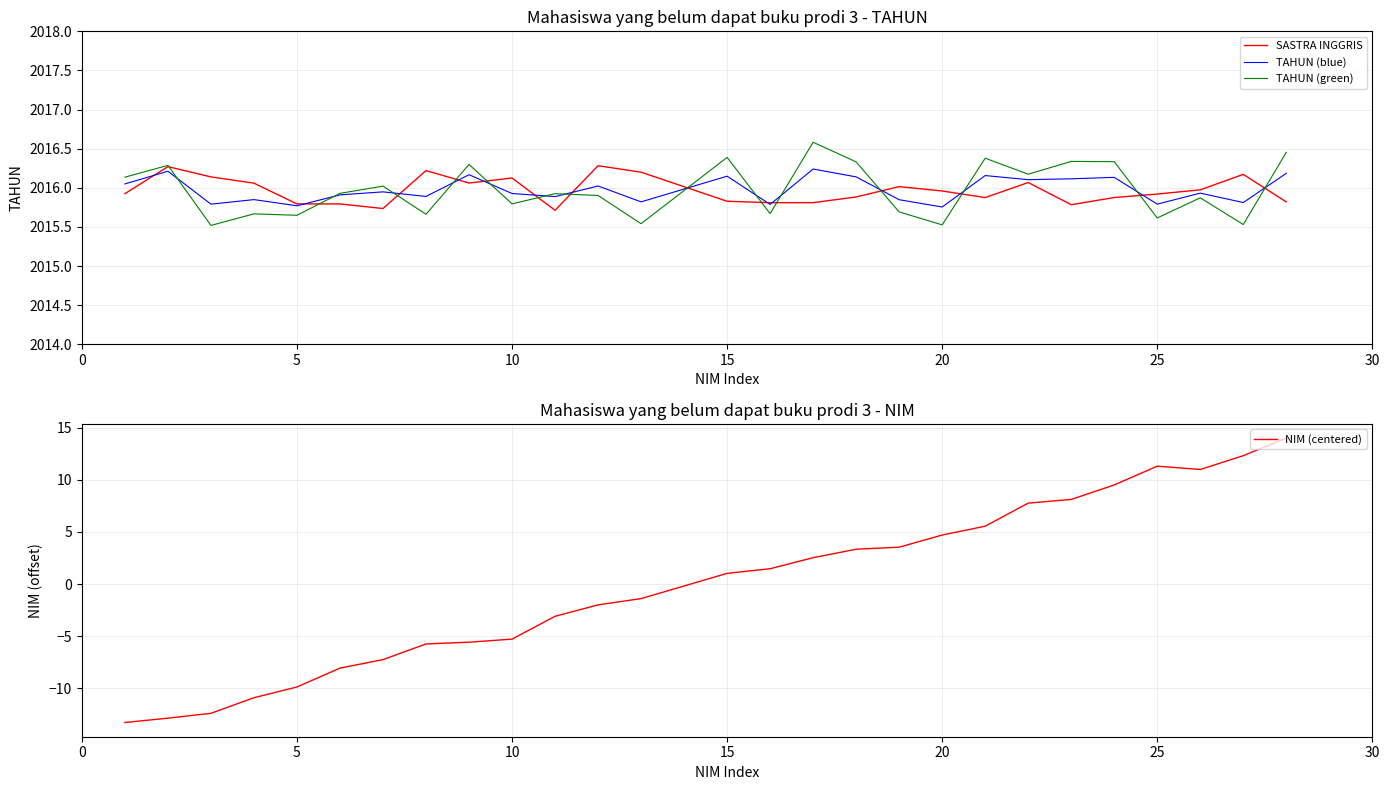

What is the value of the SASTRA INGGRIS point at the 19th from the left?

2016.0